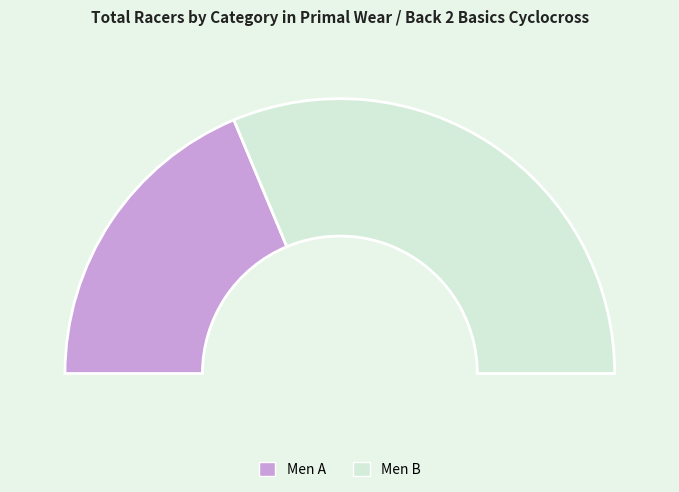

Do Men B and Men A together represent more than half of the pie?

Yes